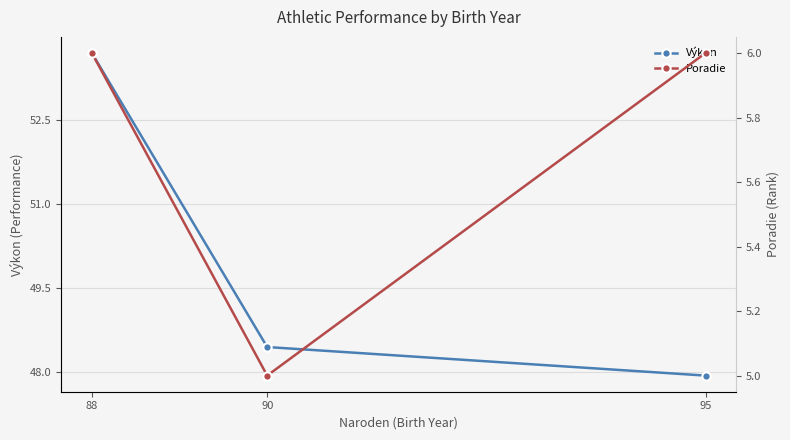

What is the difference between the maximum and second lowest values in the Výkon series?

5.2